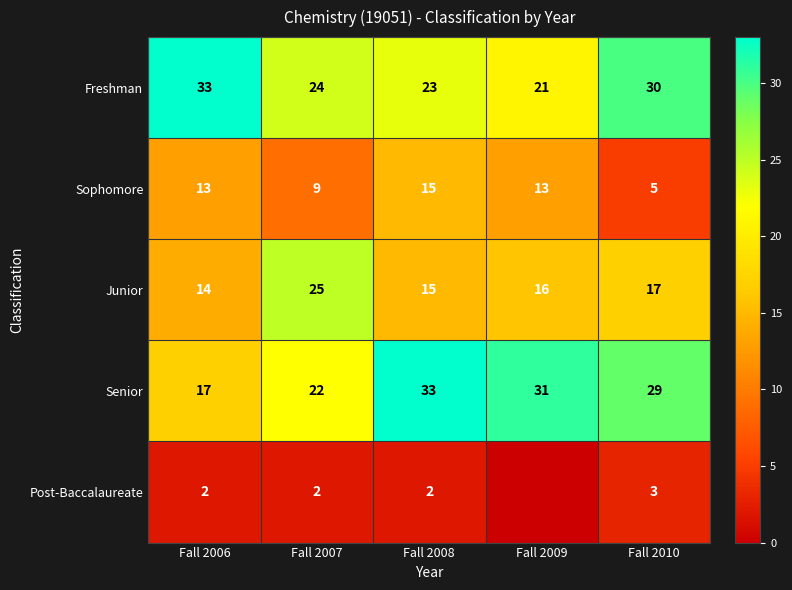

The value of Post-Baccalaureate at Fall 2007 is 2. True or false?

True